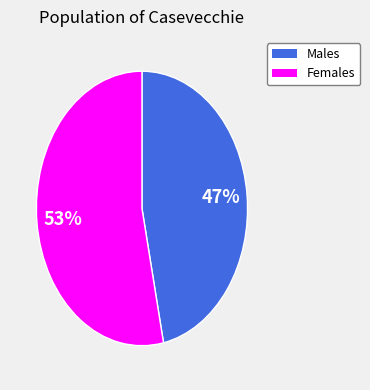

How many slices are in this pie chart?

2